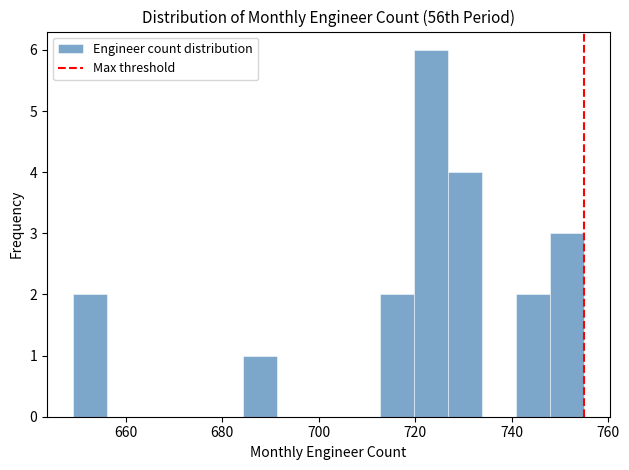

Around what value on the x-axis is the tallest bar? Give the approximate position of its centre, as read against the axis.

724